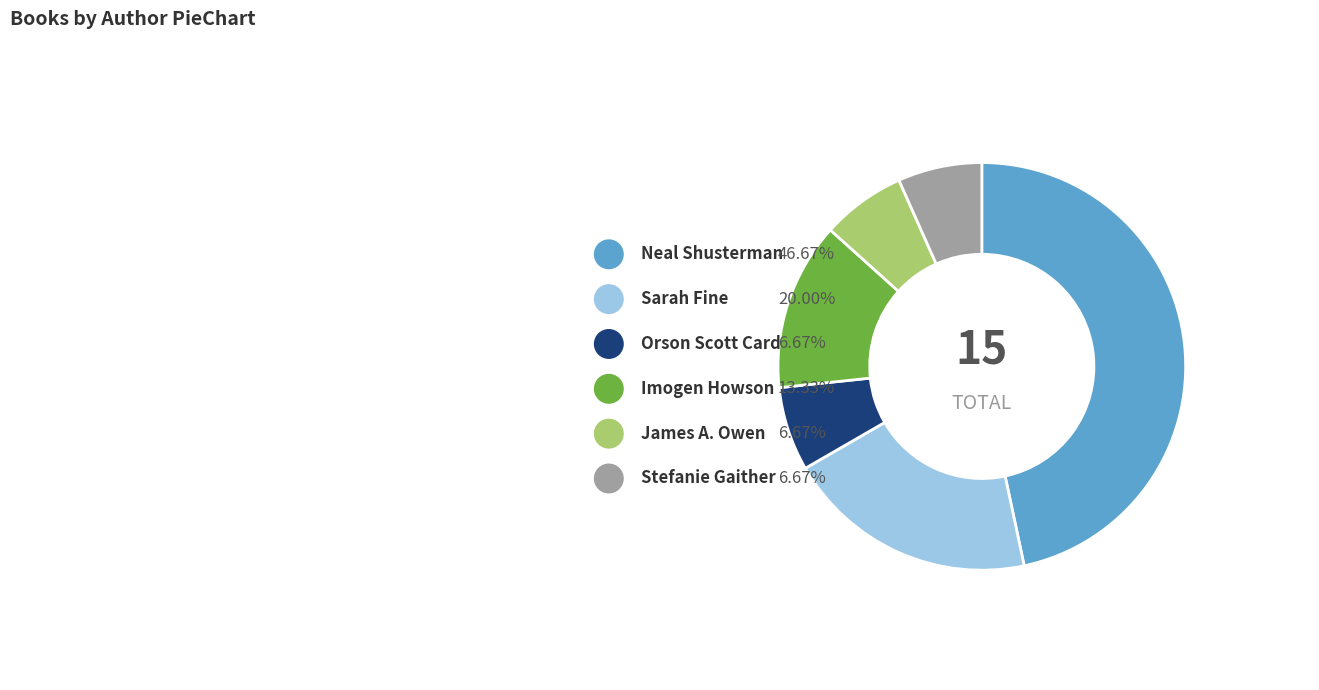

How much of the chart is everything except Imogen Howson (400585207)?

86.7%